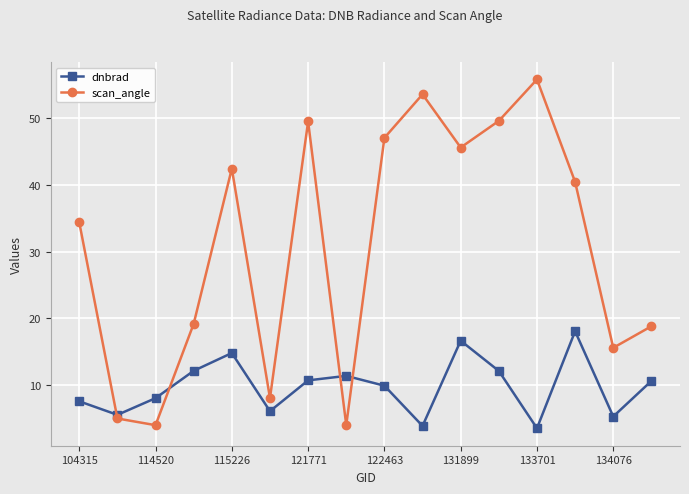

Which series has the largest range (max minus min)?

scan_angle